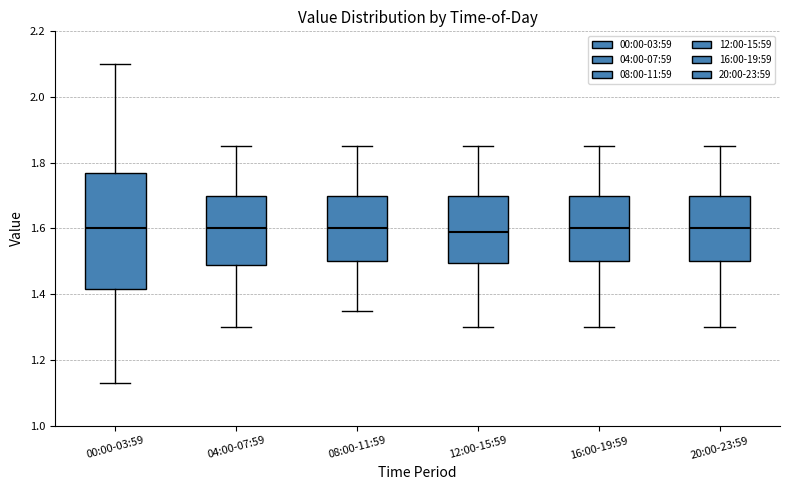

Which box is the tallest, from its lower edge to its upper edge?

00:00-03:59